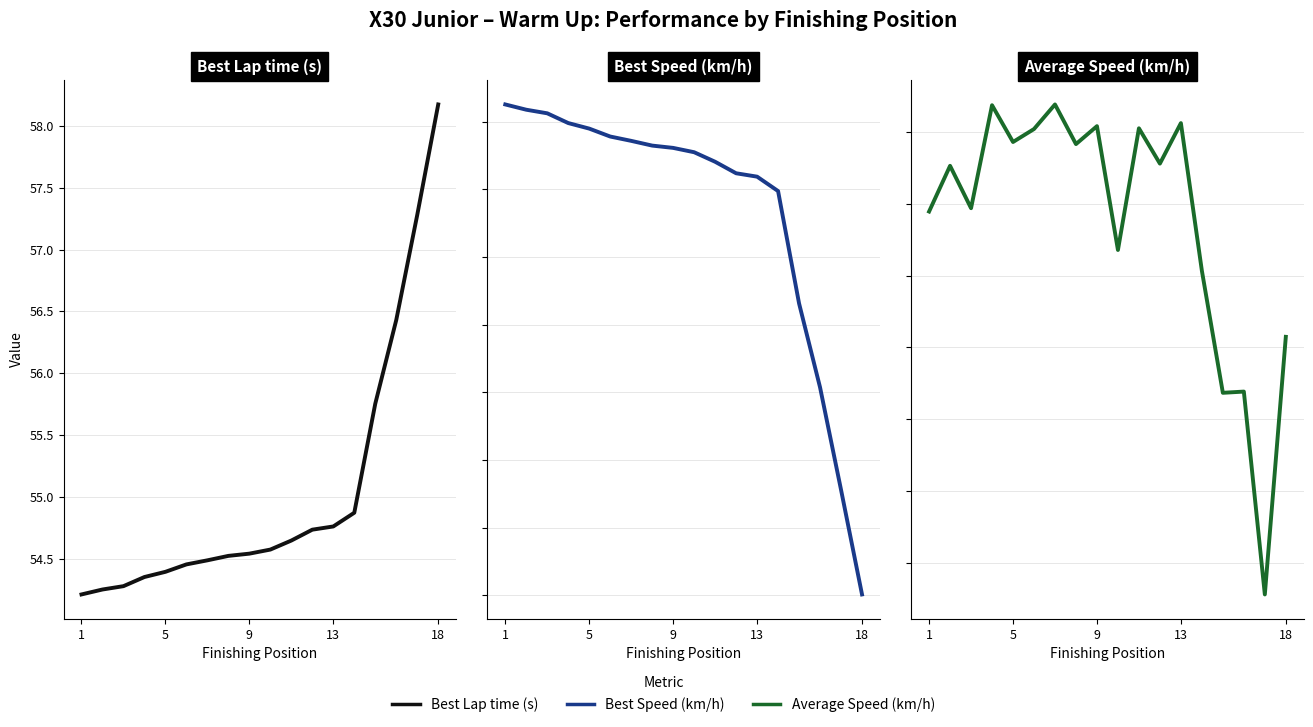

What is the value of the Best Speed point at the 1st from the left?

106.3